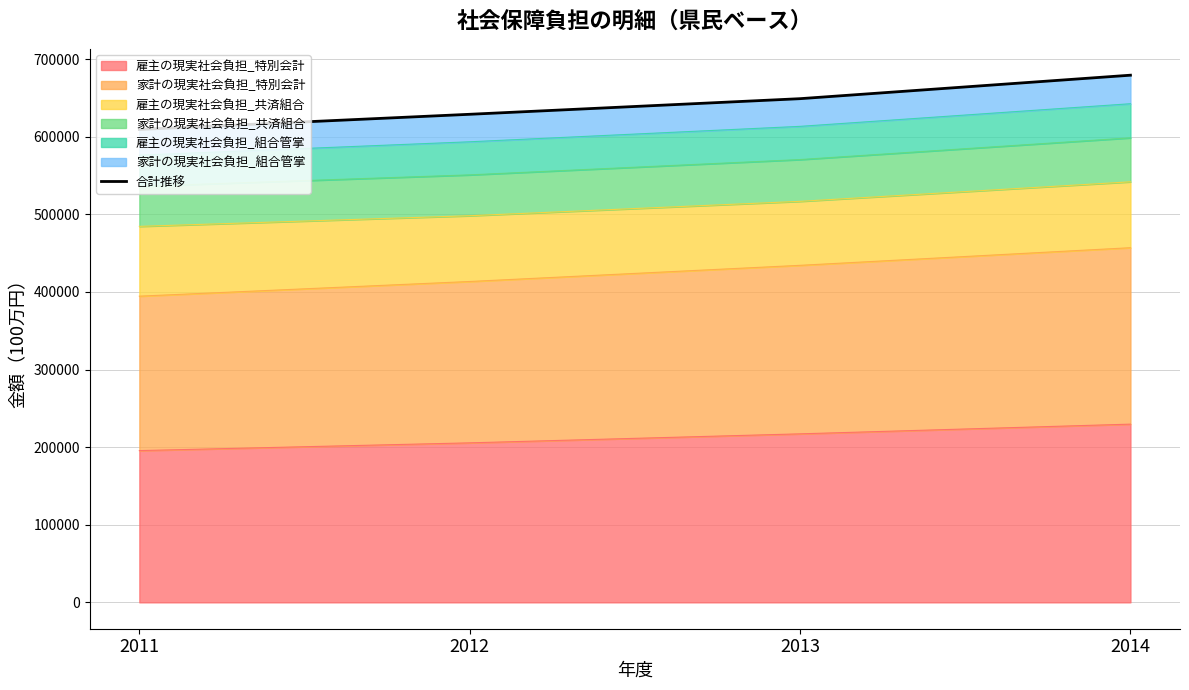

What is the value of the 3rd point from the left?

648953